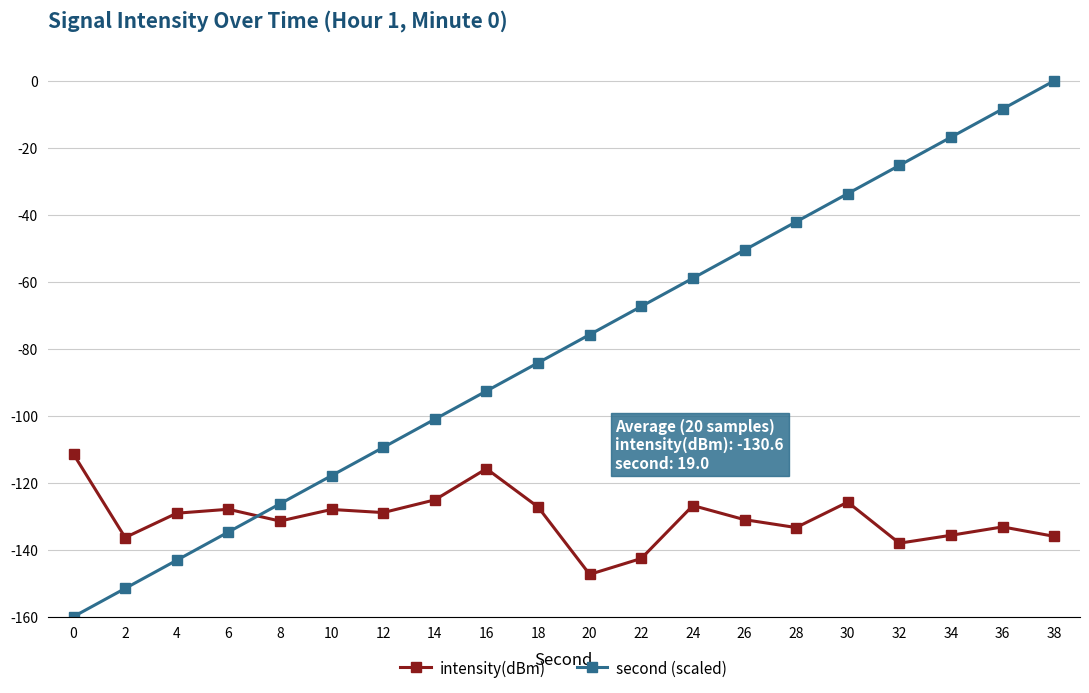

True or false: intensity(dBm) and second (scaled) cross at least once.

True